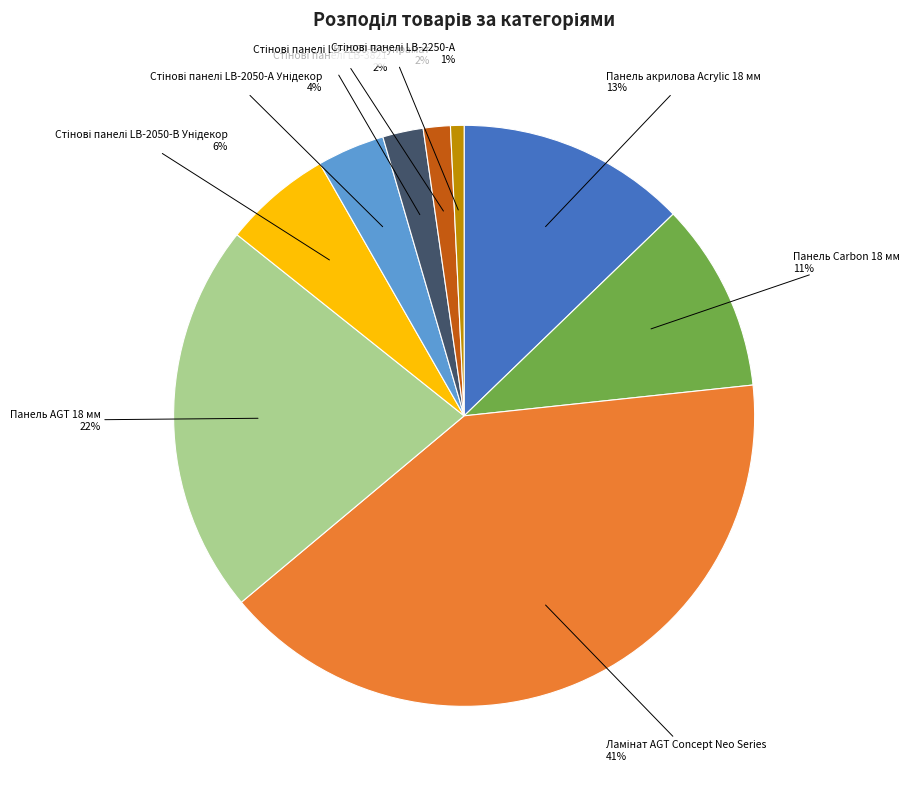

Does any single category account for the majority?

No